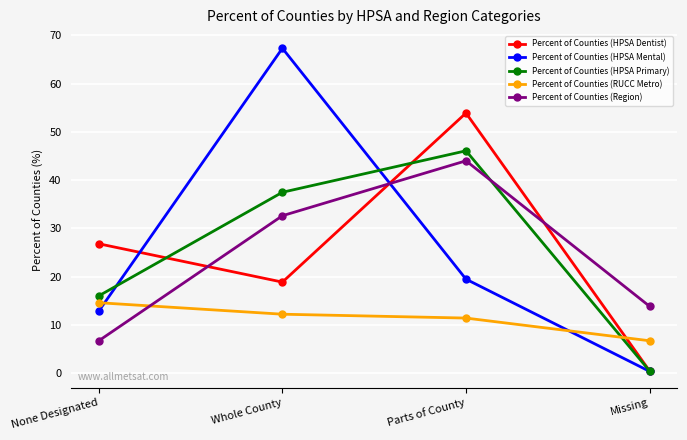

What is the difference between the highest and lowest values at Parts of County?

42.5